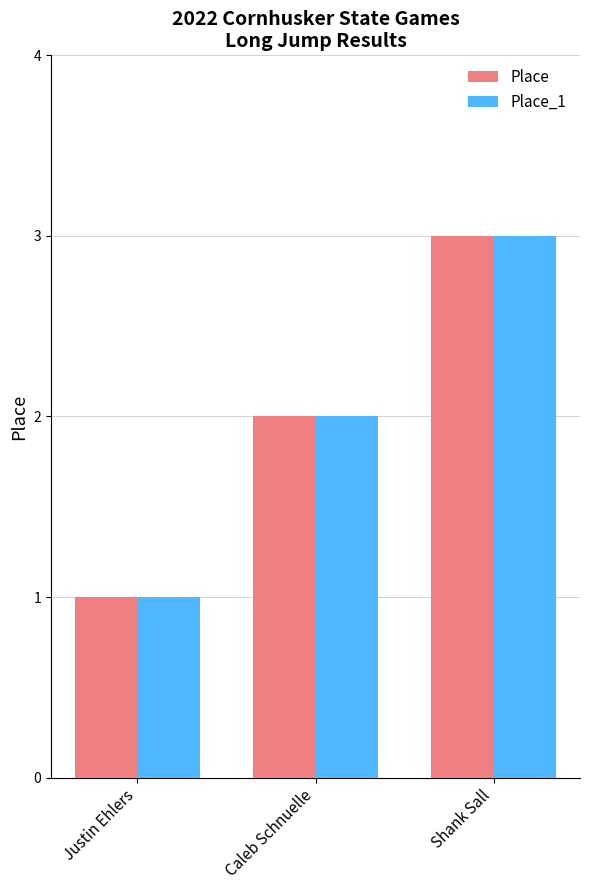

Count the Place_1 values in the range 1 to 3.

3